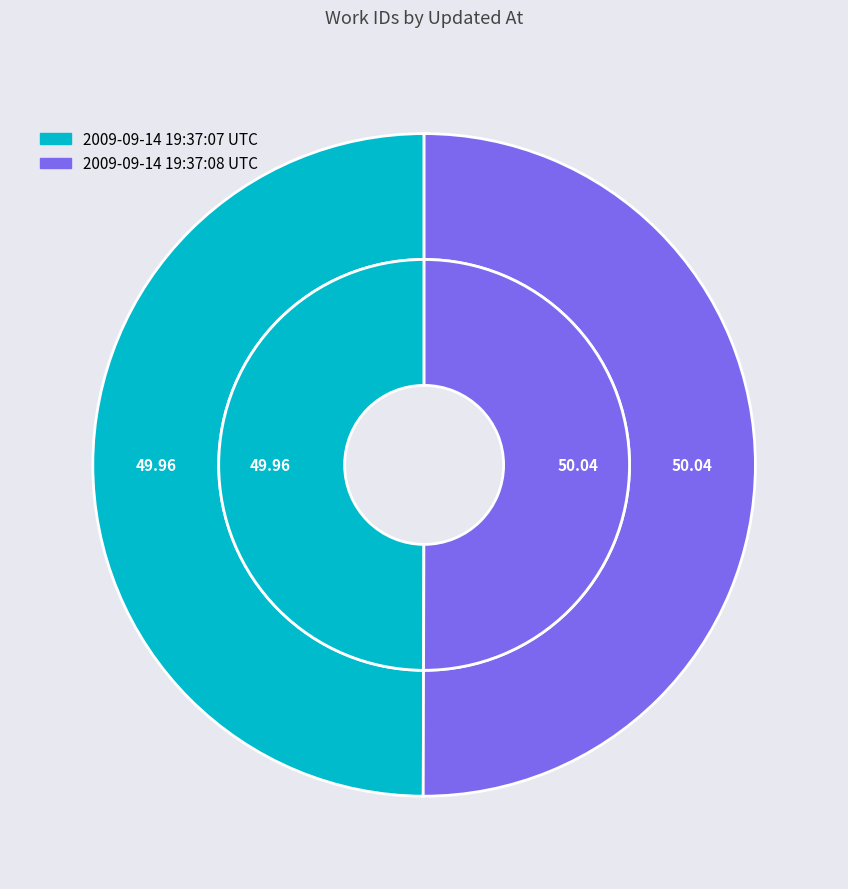

Rank the categories by value from lowest to highest.

2009-09-14 19:37:07 UTC, 2009-09-14 19:37:08 UTC